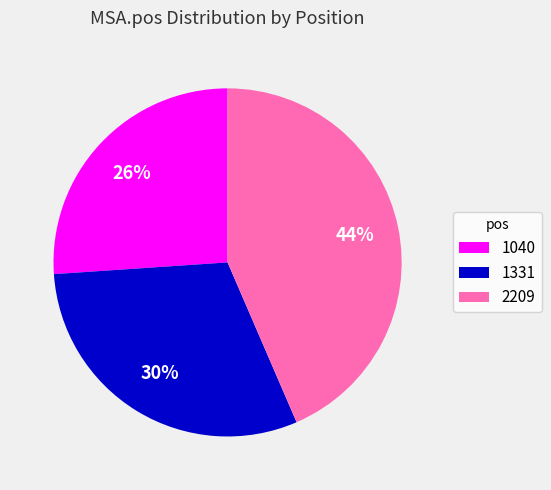

Is there any slice that represents more than half of the pie?

No